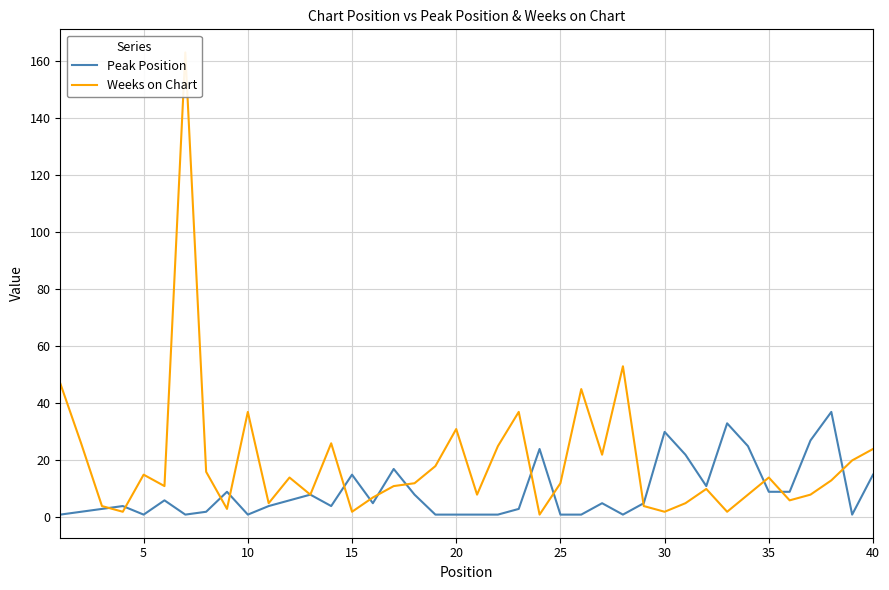

What is the highest value of the Peak Position series?

37